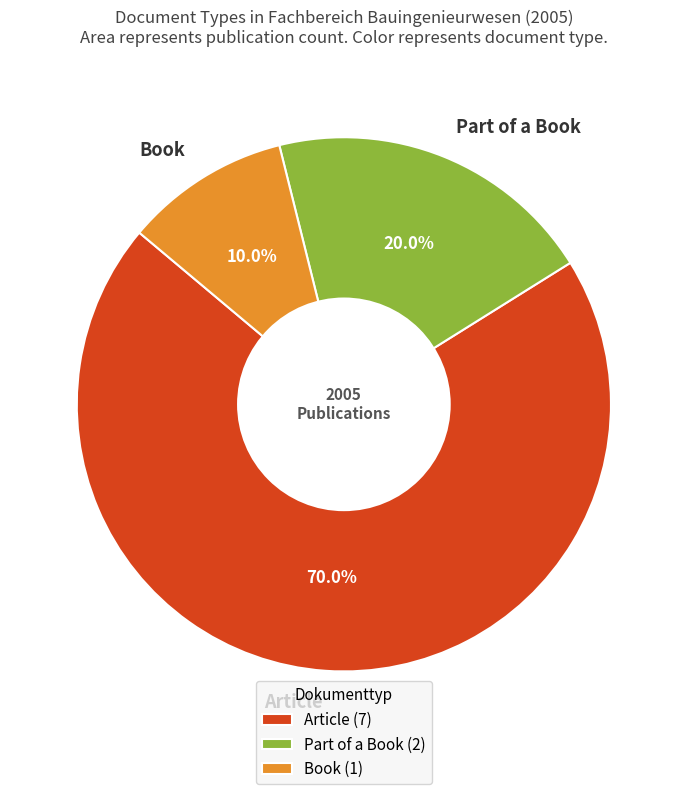

Does any single category account for the majority?

Yes